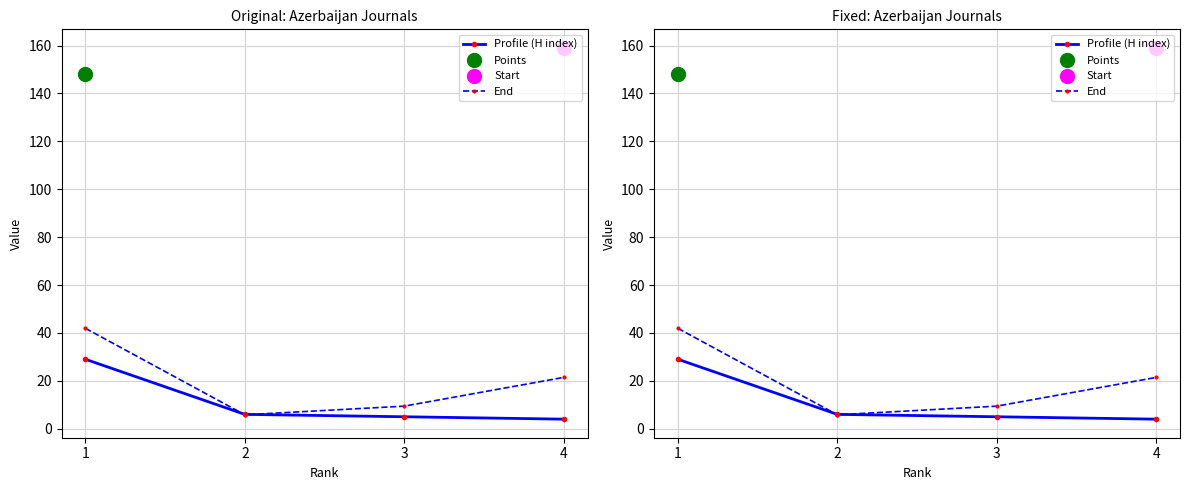

Reading right to left, transcribe all the data shown in this chart.

H index: 4=4.0	3=5.0	2=6.0	1=29.0
Total Refs. (/100): 4=21.4	3=9.4	2=5.8	1=41.9